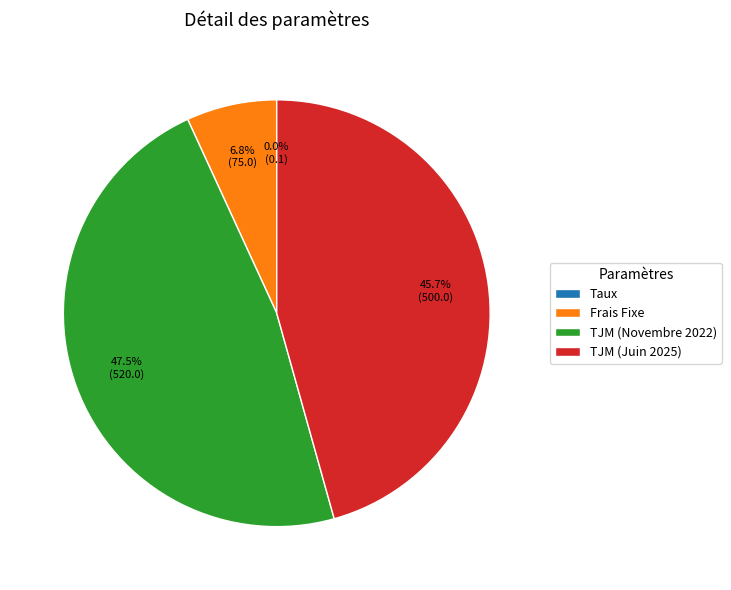

True or false: TJM (Juin 2025) accounts for 46% of the total.

True